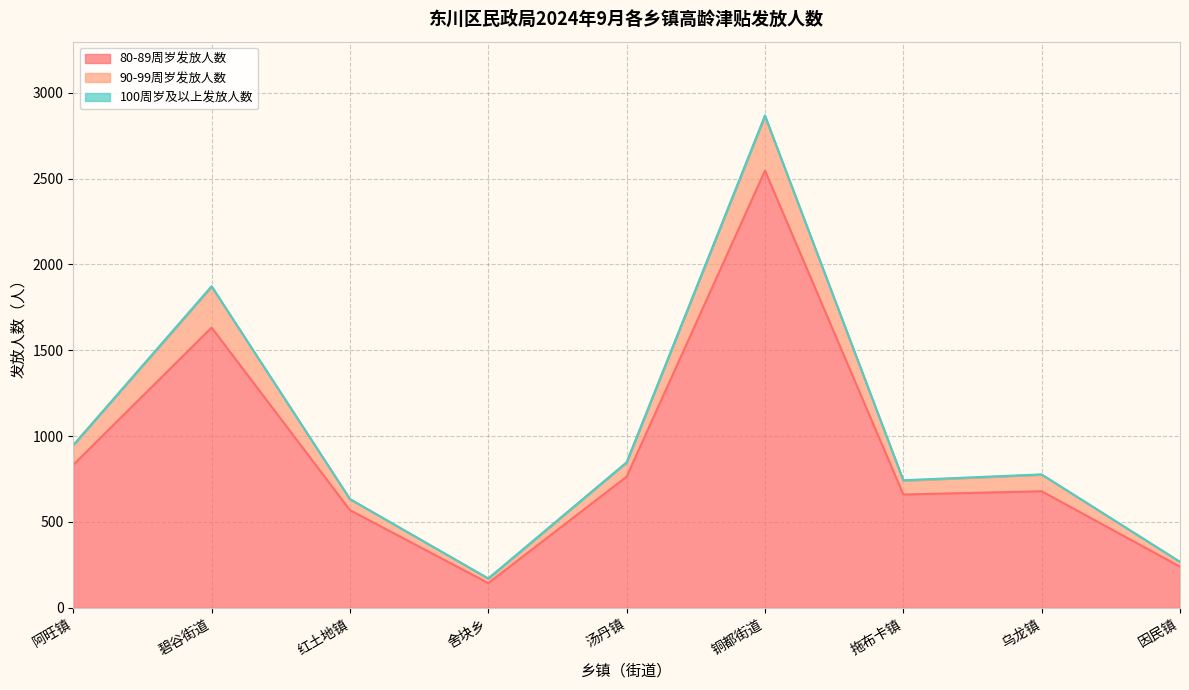

What is the label of the 8th point from the left?

乌龙镇